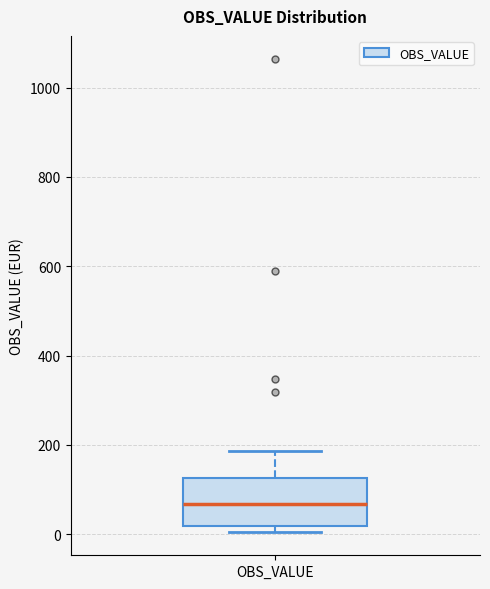

Where does the upper whisker of the box for OBS_VALUE end on the y-axis? The values are not printed on the chart, so give them approximately, as read against the axis.

180